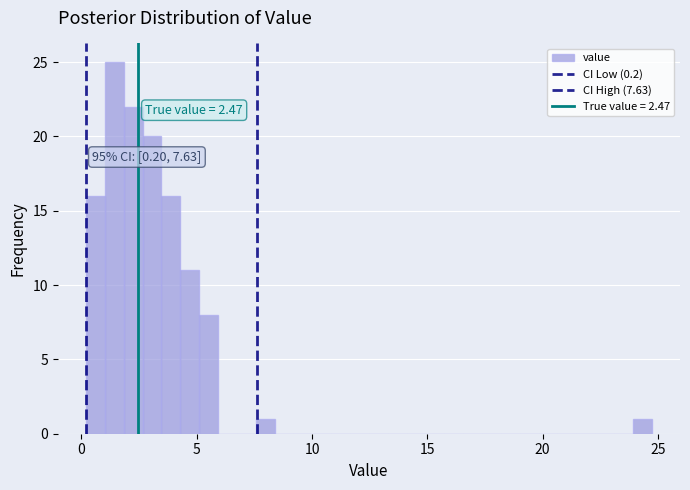

Around what value on the x-axis is the tallest bar? Give the approximate position of its centre, as read against the axis.

1.5